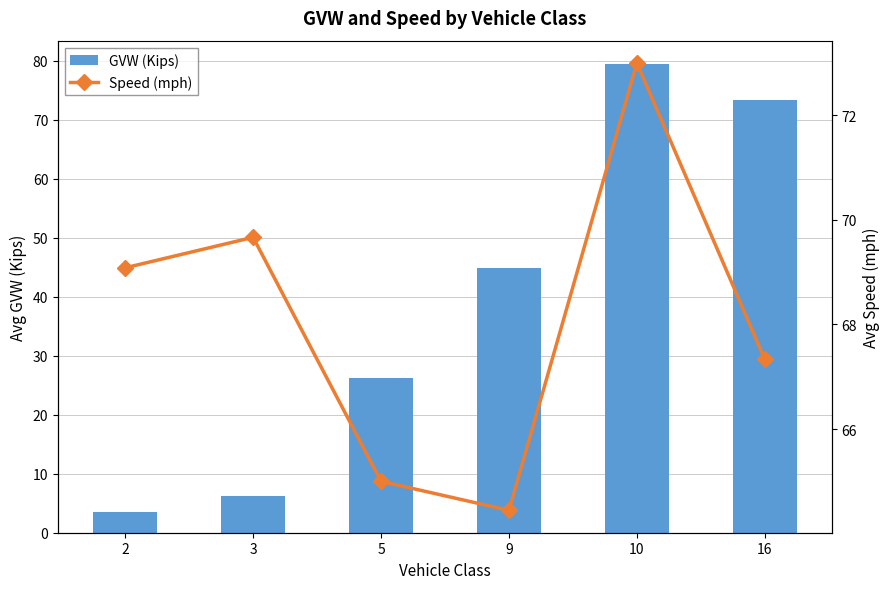

Are the bars horizontal?

No